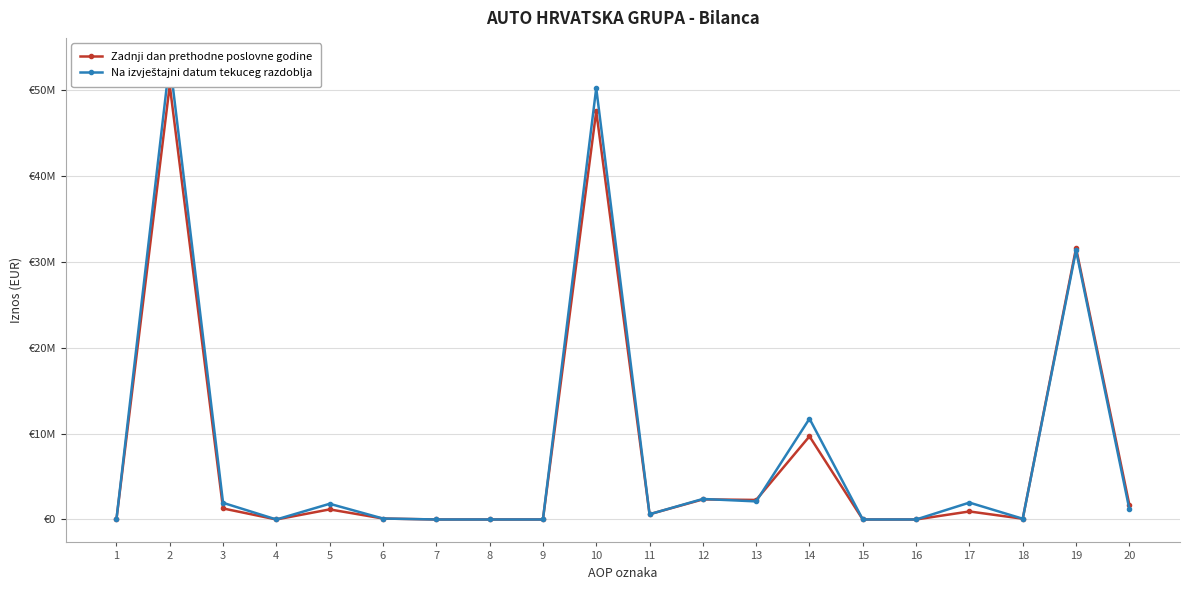

What is the value of the Zadnji dan prethodne poslovne godine point at the 12th from the left?

2340151